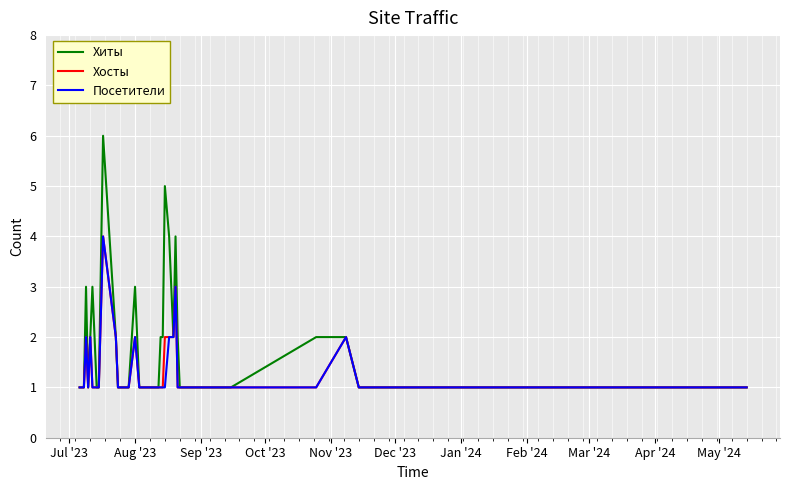

Which series has the largest total across all categories?

Хиты